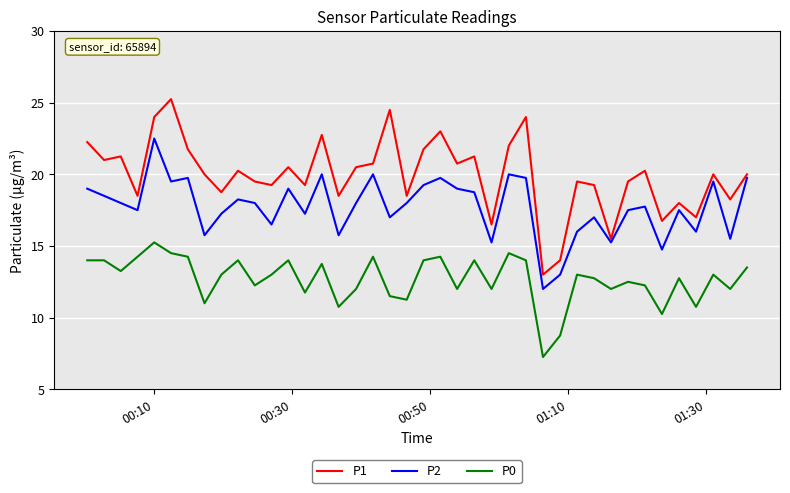

True or false: P0 has more than 0 points higher than both neighbors.

True